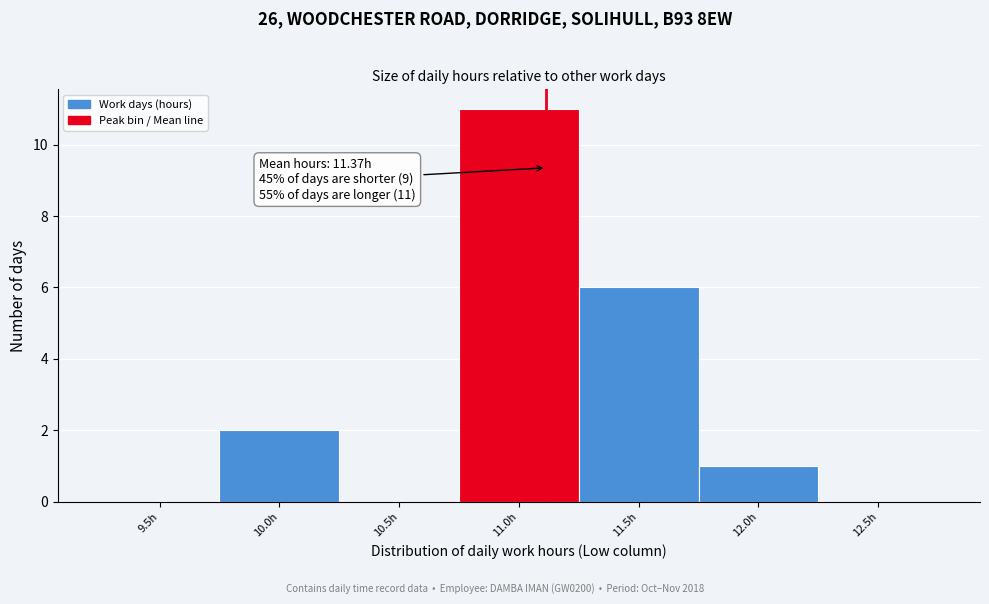

Reading left to right, list all the values displayed in this chart.

9.5h=0	10.0h=2	10.5h=0	11.0h=11	11.5h=6	12.0h=1	12.5h=0